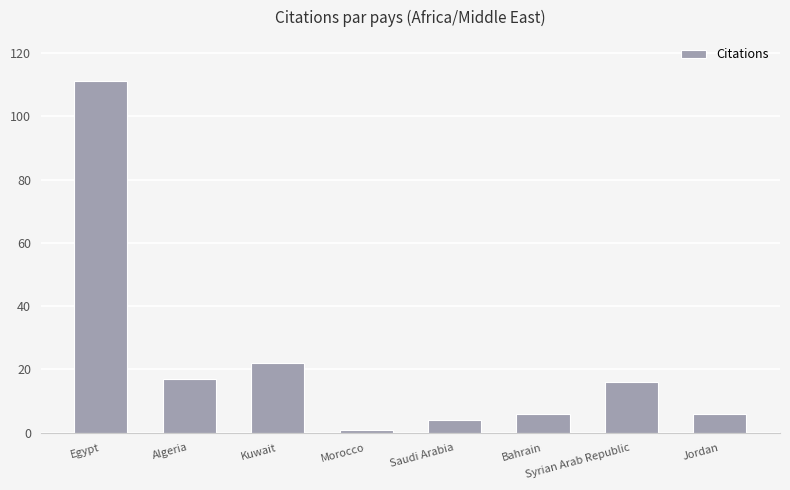

At which category does the chart reach its peak across all series?

Egypt